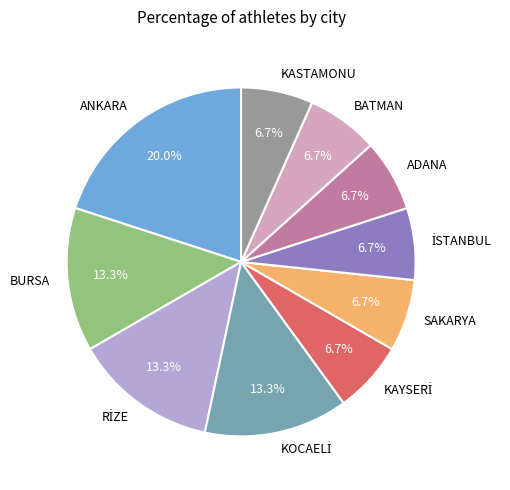

Which category has the biggest portion of the pie?

ANKARA